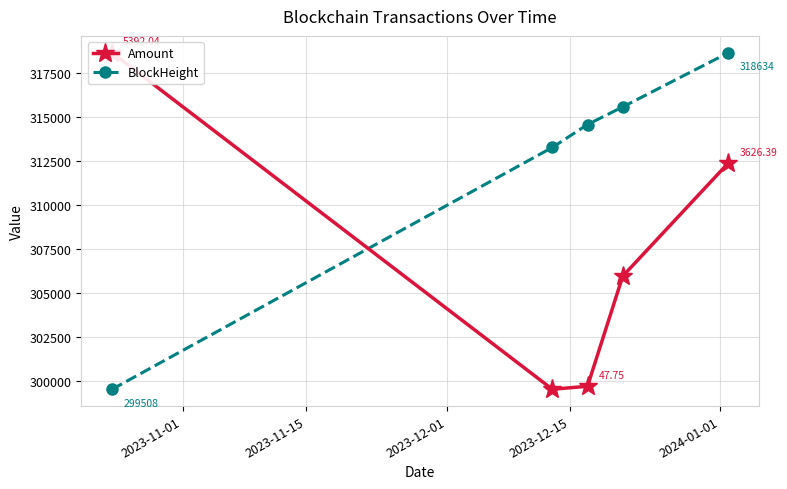

True or false: BlockHeight has more than 1 points higher than both neighbors.

False